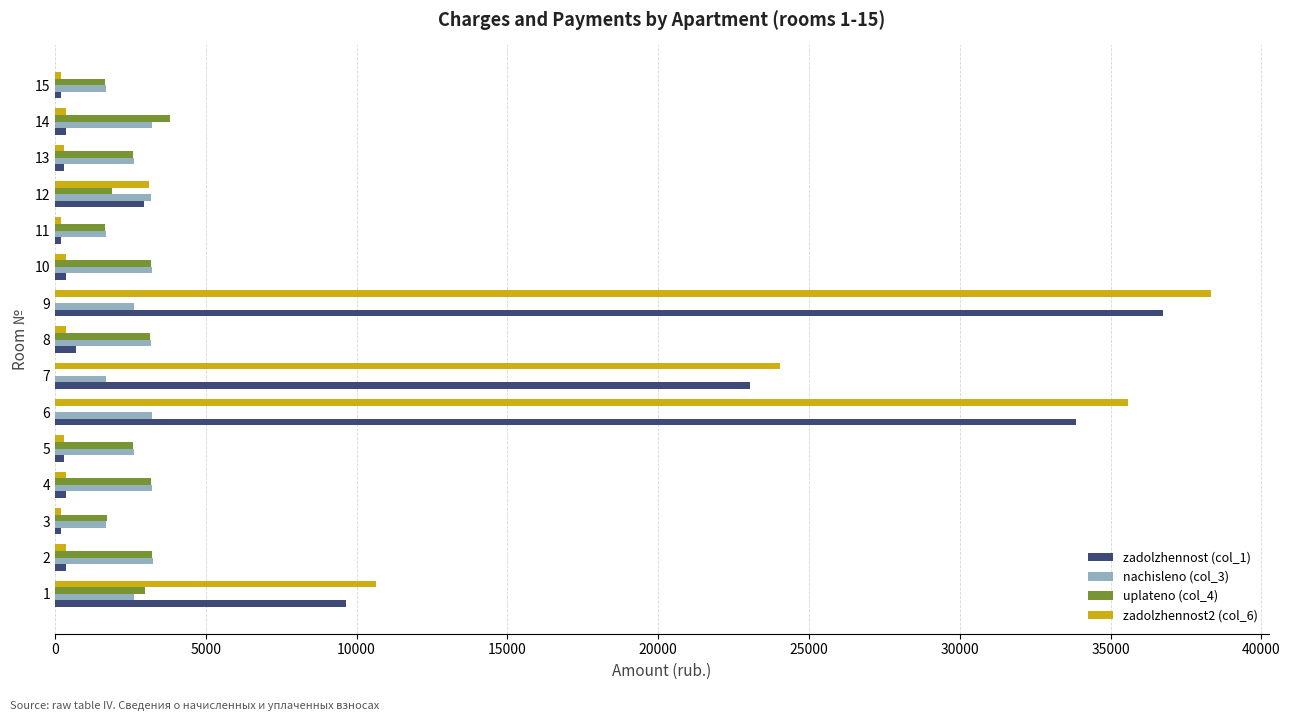

Which series has the widest spread of values?

zadolzhennost2 (col_6)